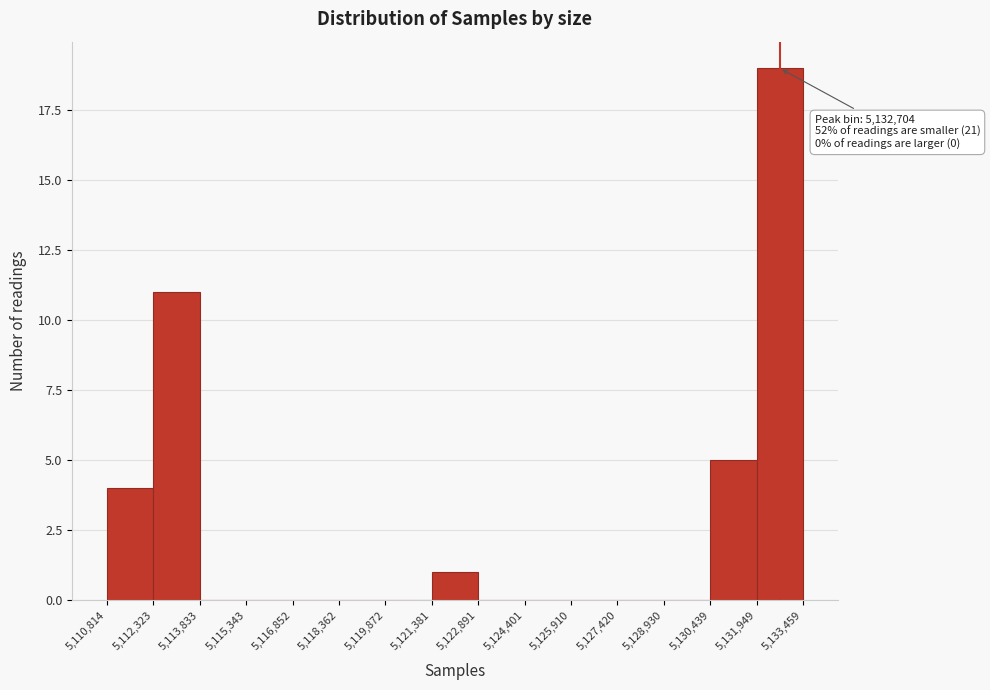

Over which range of the x-axis is the bar tallest?

5,131,949 to 5,133,459